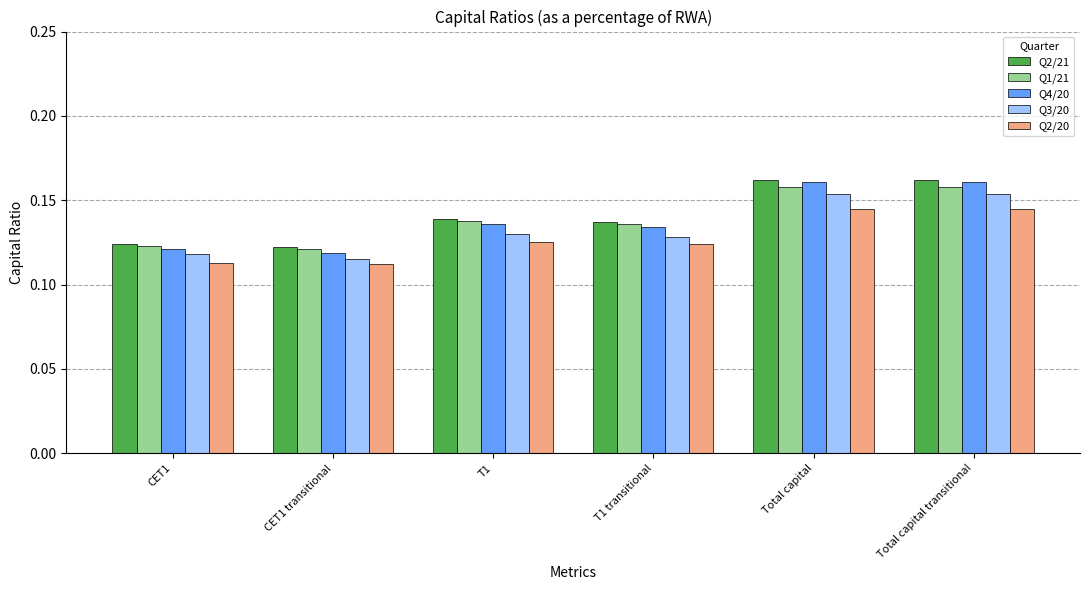

At how many categories does at least one series exceed 0?

6